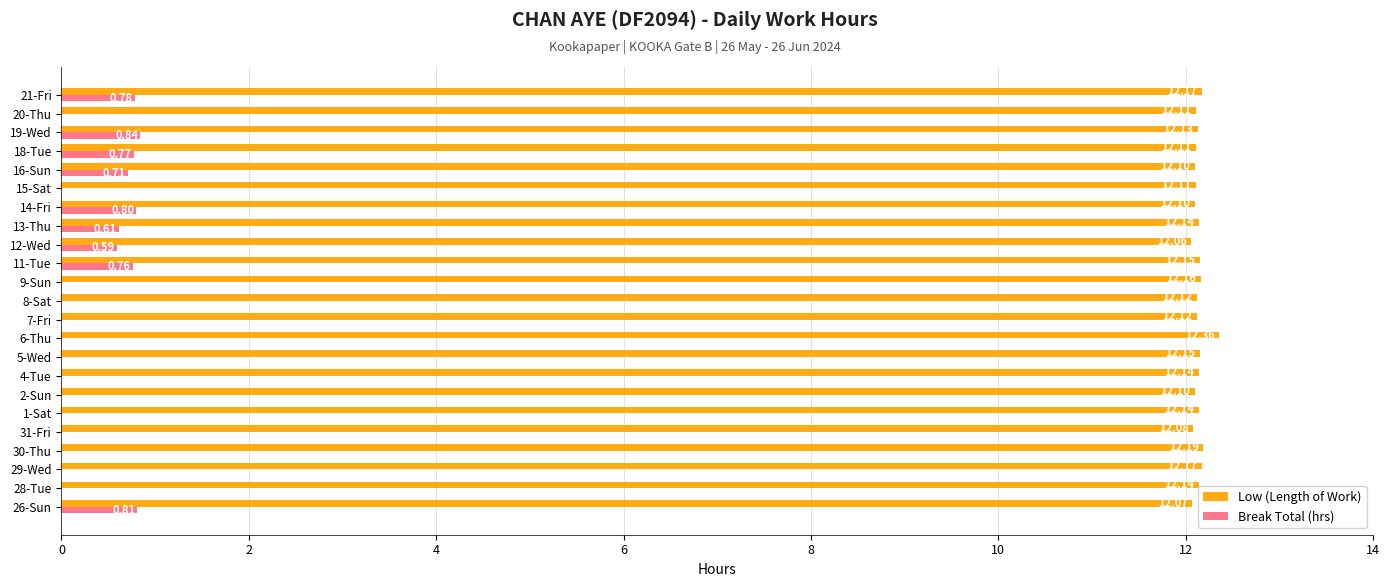

How many values in the Break Total (hrs) series exceed 0?

9